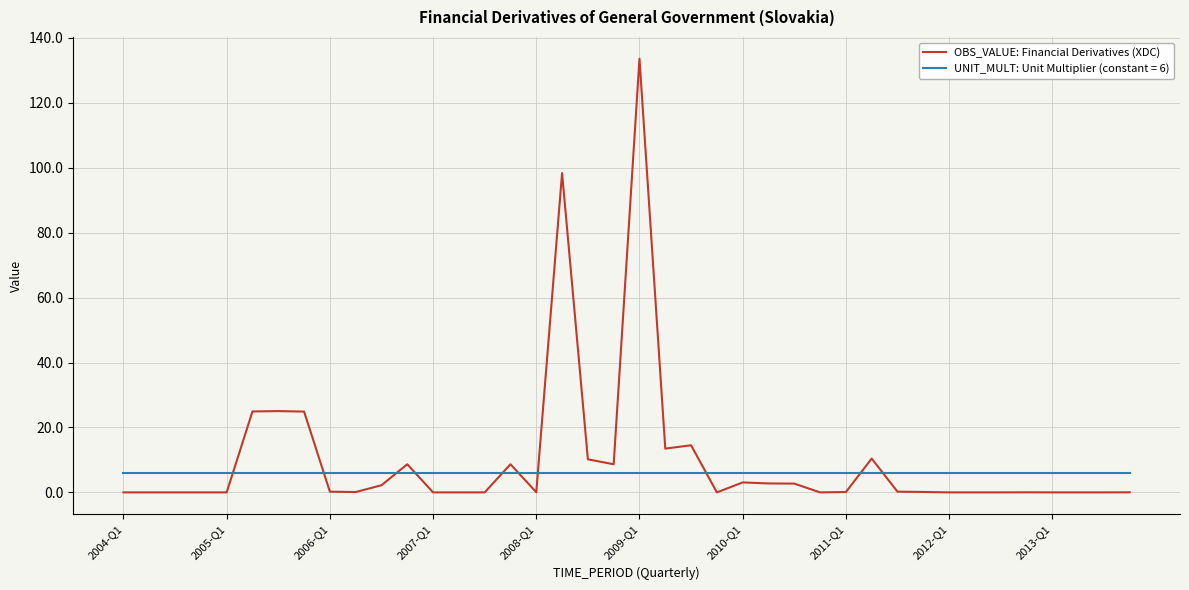

Does the chart display data point markers on the line(s)?

No